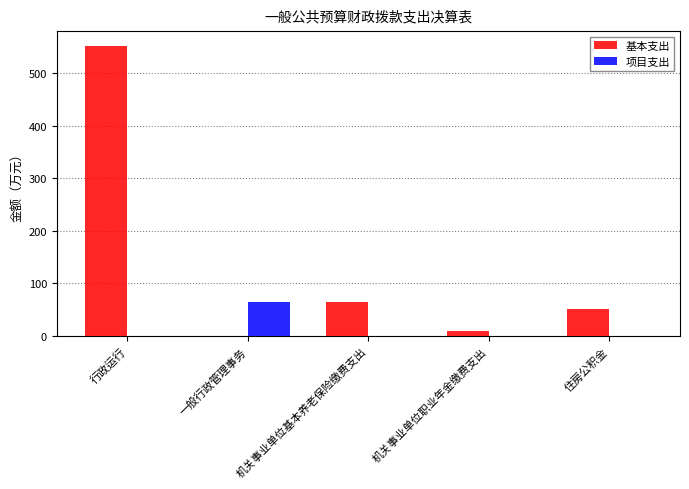

Which series changed the most between 行政运行 and 机关事业单位基本养老保险缴费支出?

基本支出